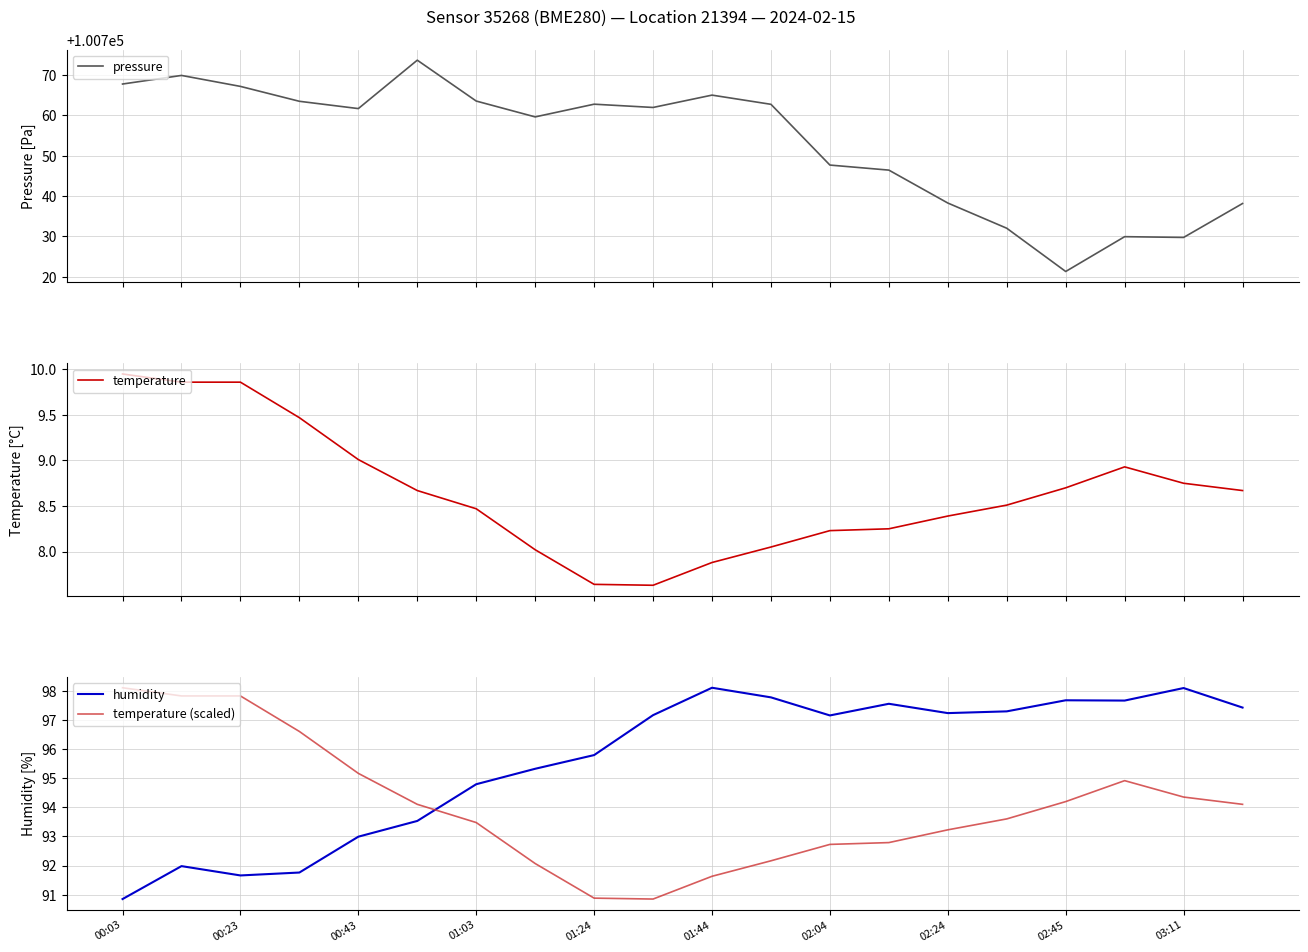

What is the average value of the temperature series?

8.6